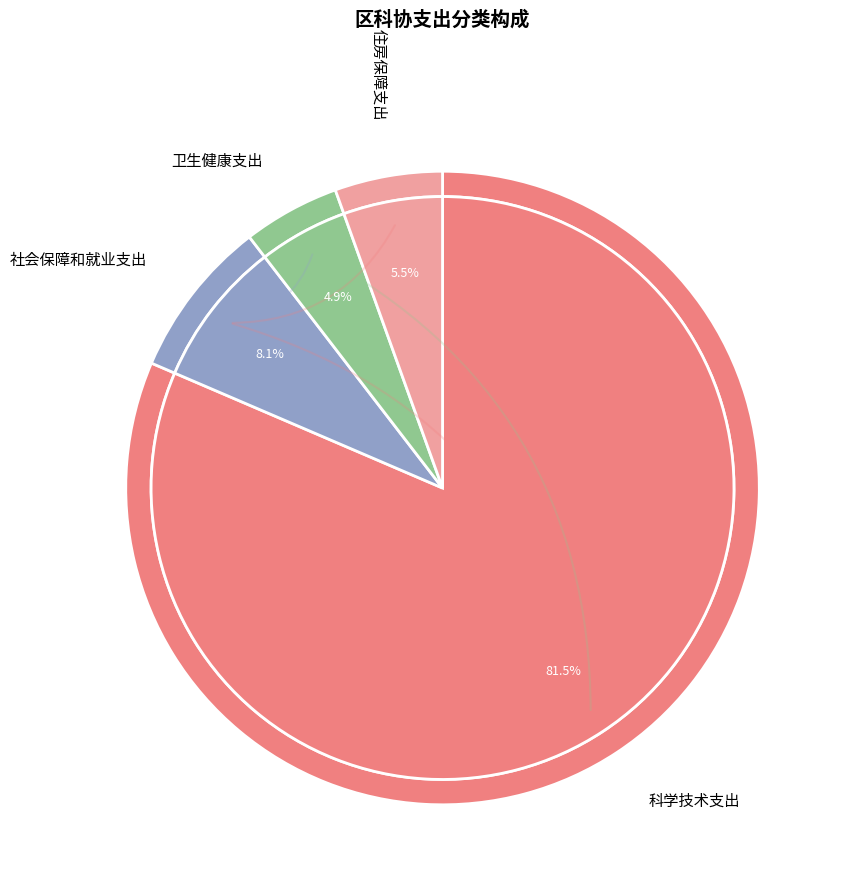

Is the sum of 卫生健康支出 and 社会保障和就业支出 greater than half?

No